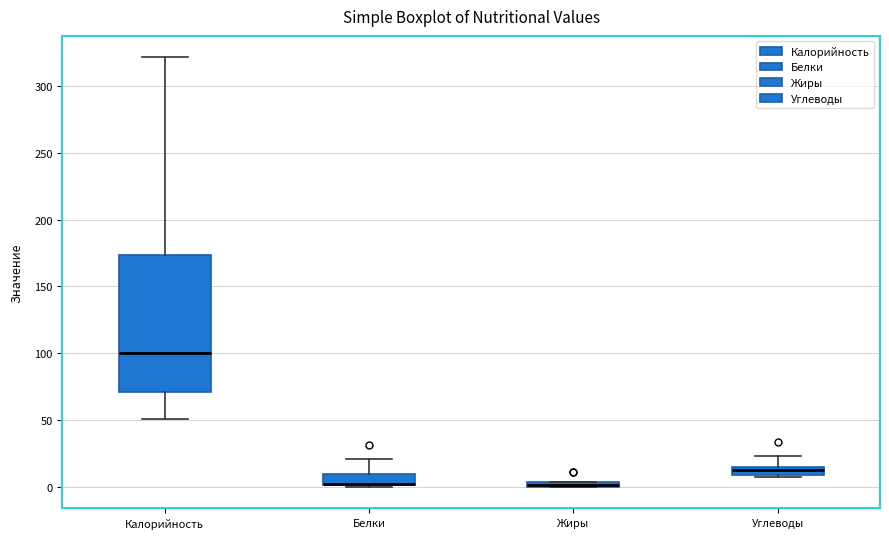

Comparing the boxes themselves (not the whiskers), which one is the tallest?

Калорийность